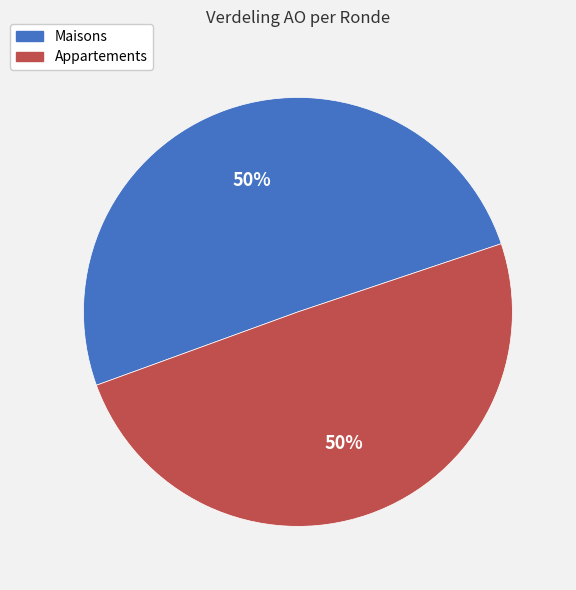

Count the number of slices in the pie.

2